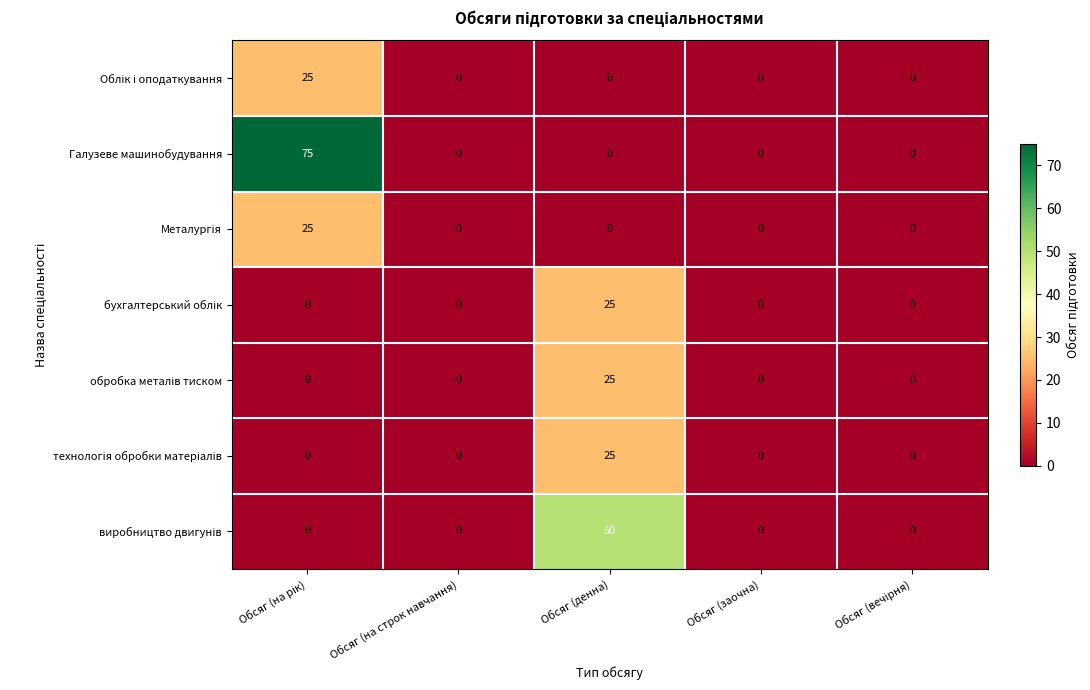

Which series has the largest total across all categories?

Галузеве машинобудування